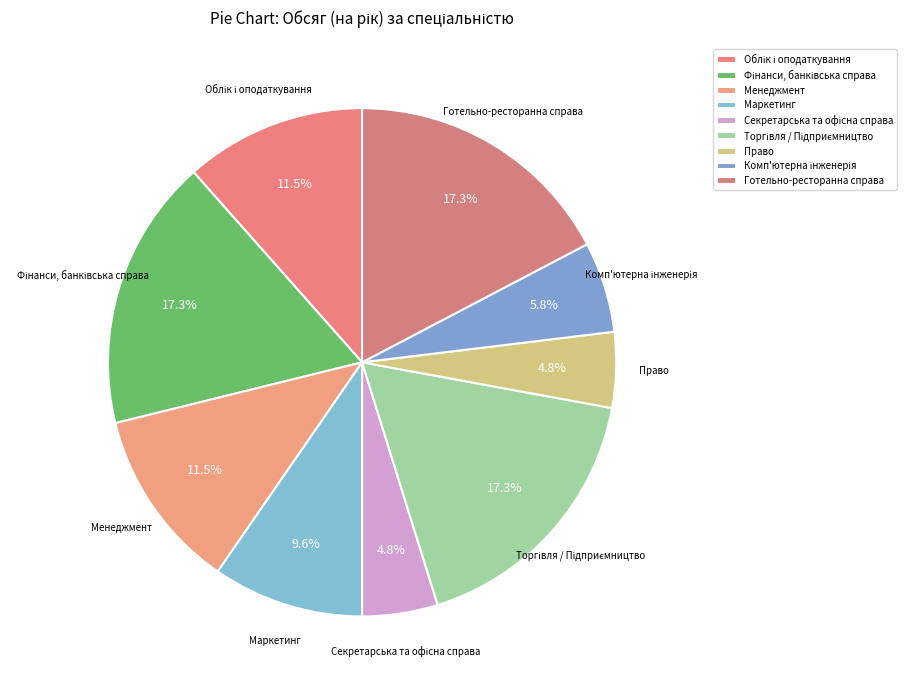

What percentage is the Право slice, to the nearest percent?

5%